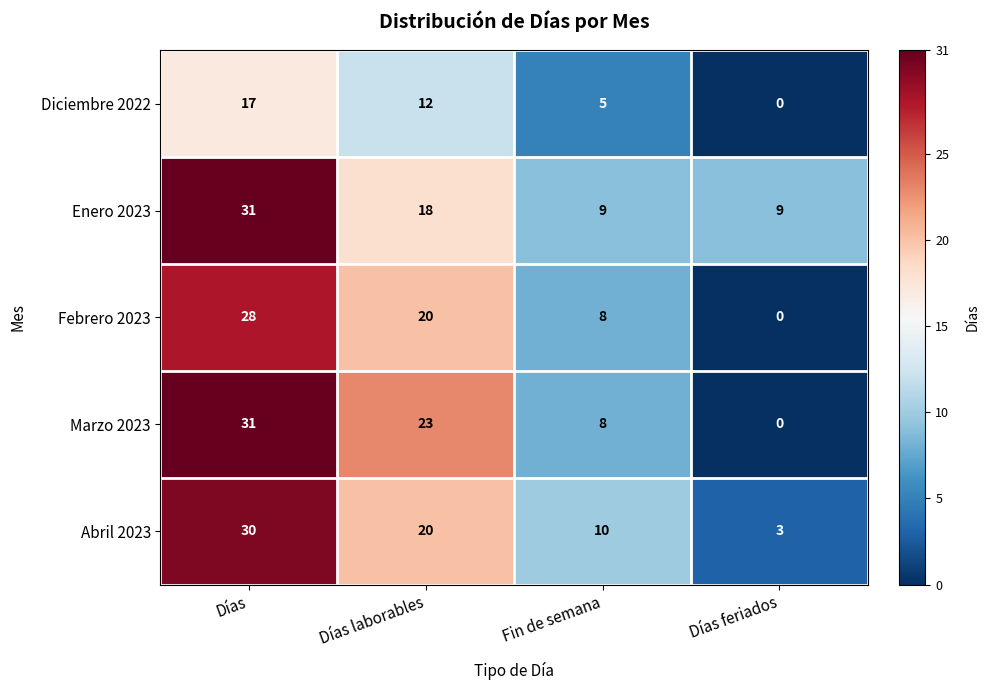

Which series has the largest total across all categories?

Enero 2023